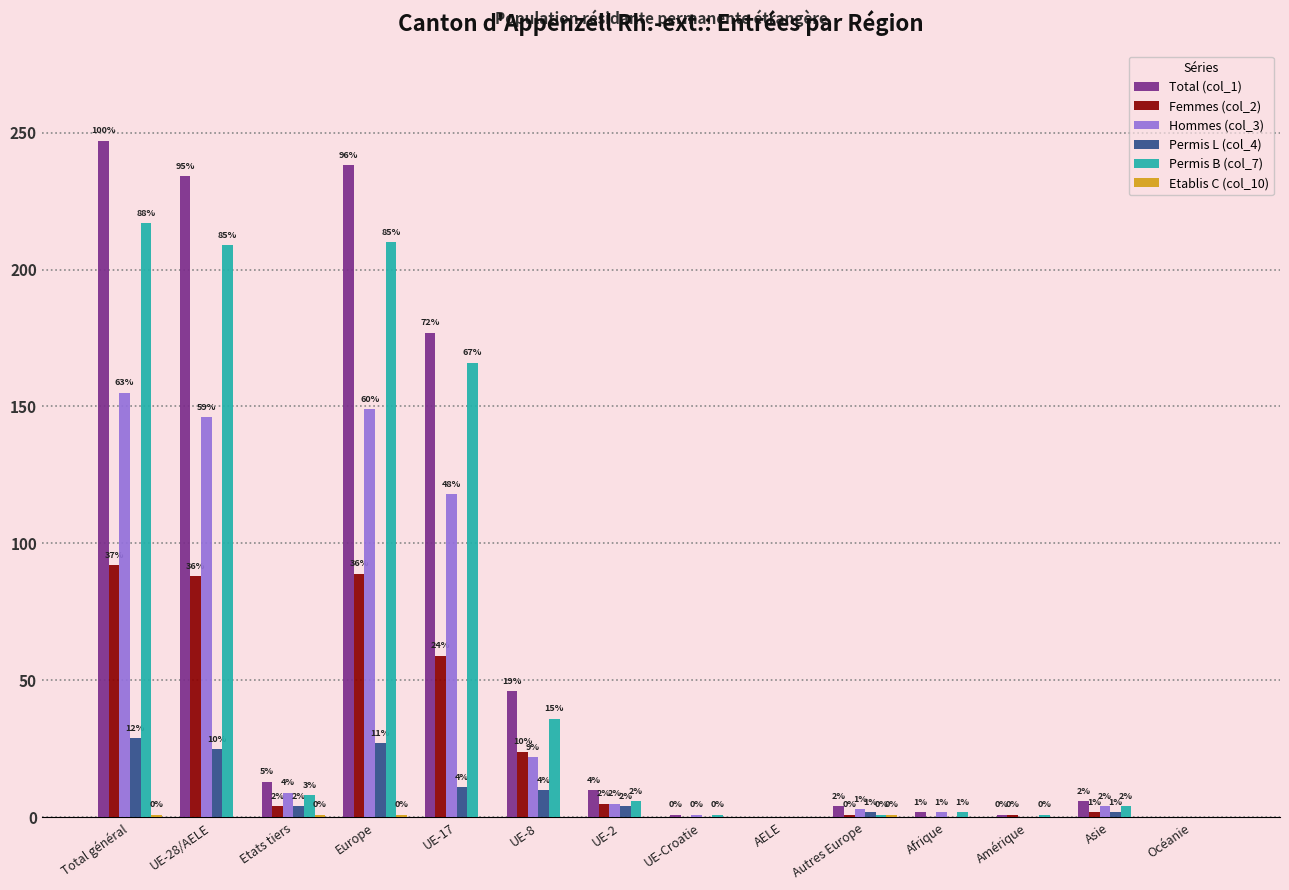

How many groups of bars are there?

14